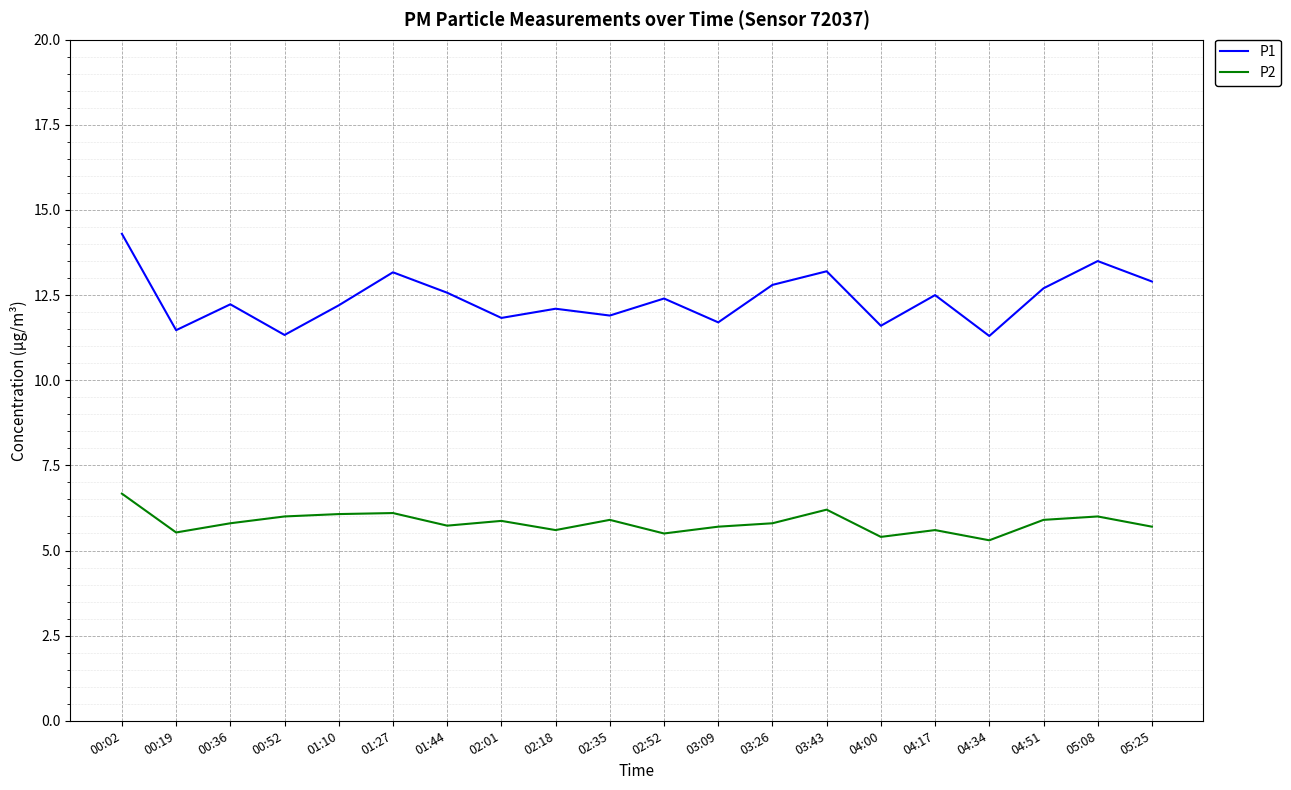

What is the difference between the maximum and minimum values in the P1 series?

3.0